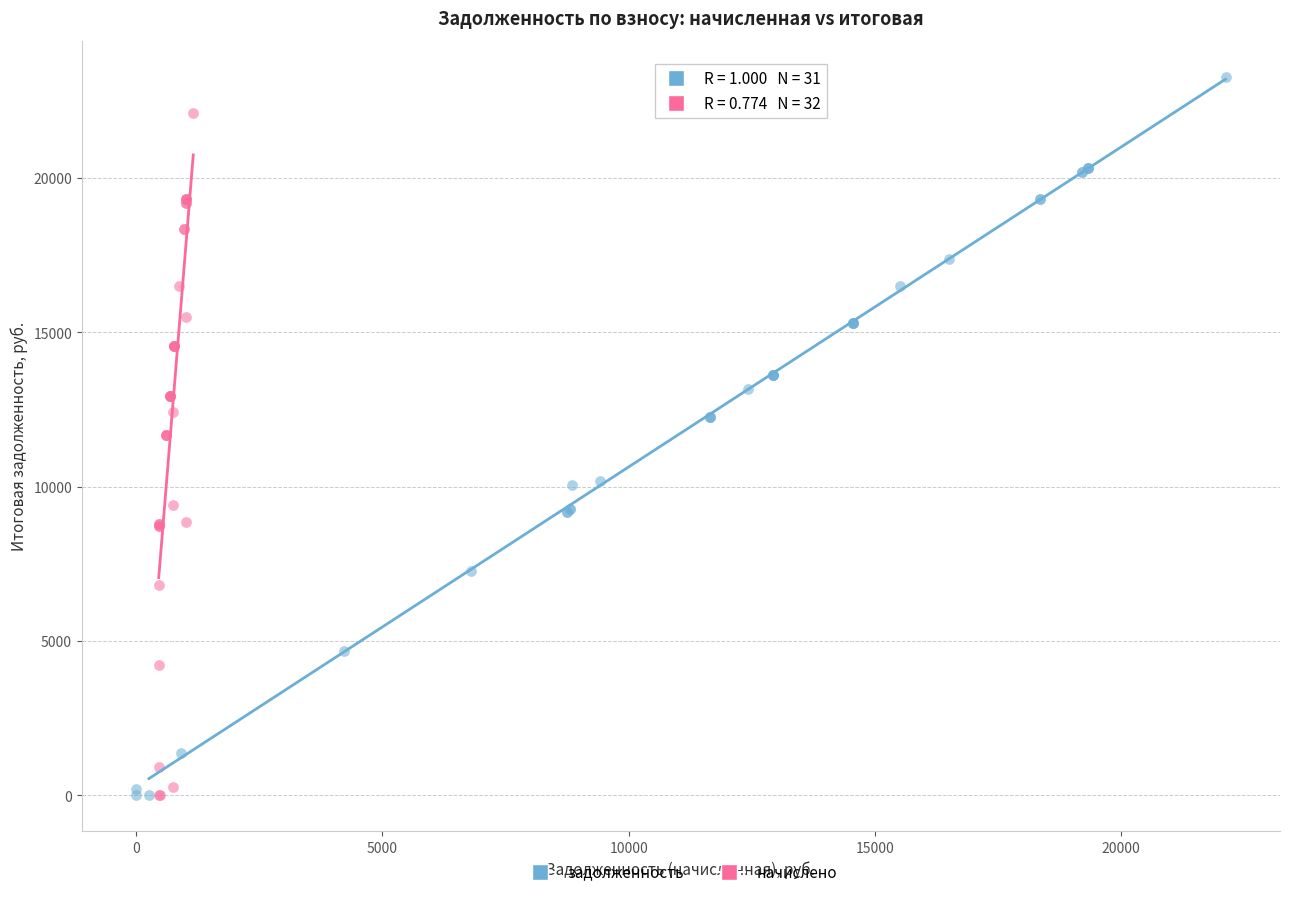

Which series reaches the maximum Y coordinate?

задолженность